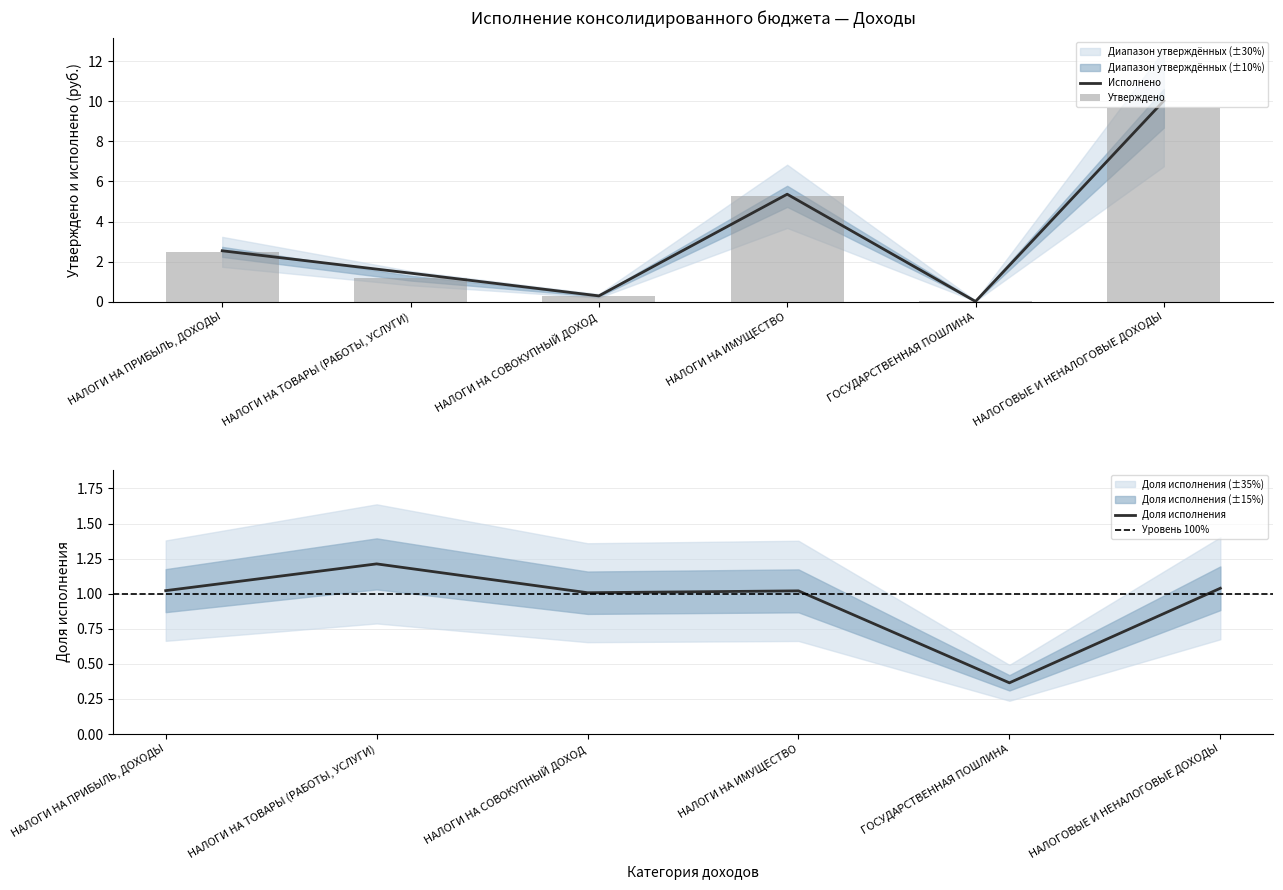

How many groups of bars are there?

6